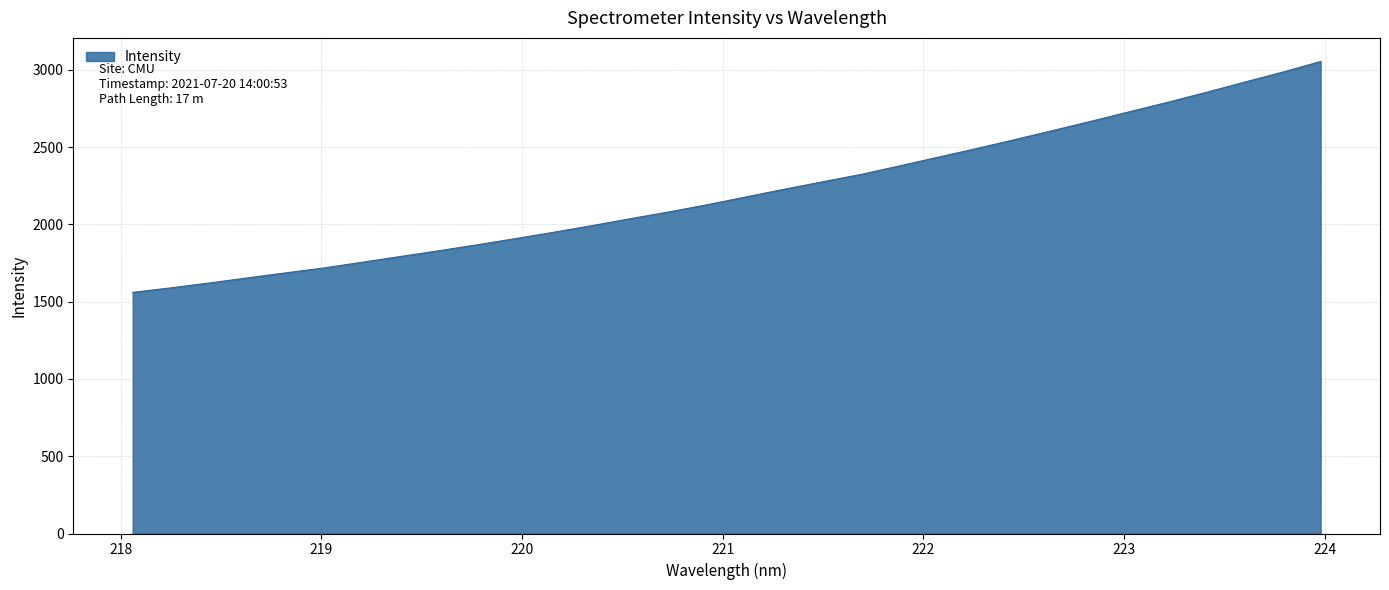

What is the maximum value shown in the chart?

3054.8